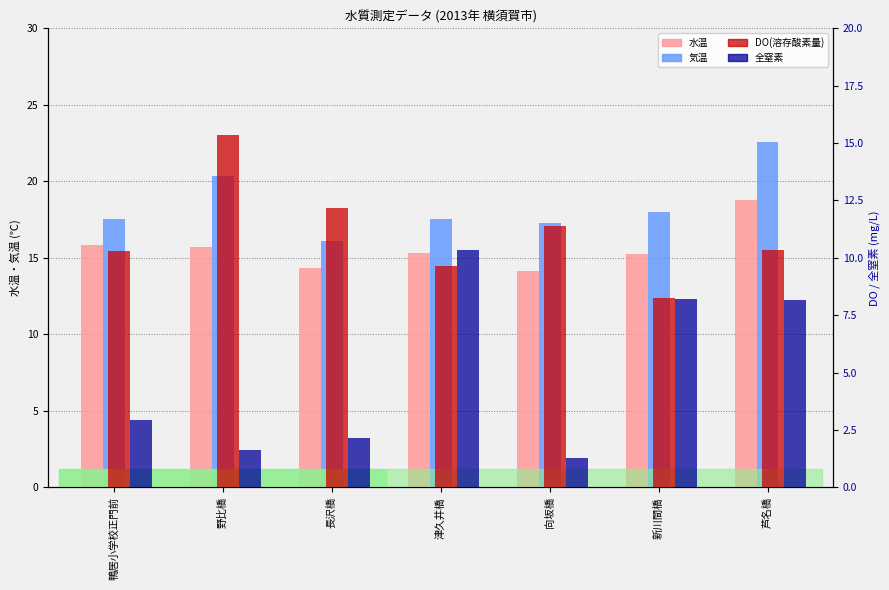

Between 芦名橋 and 新川間橋, which is larger?

芦名橋